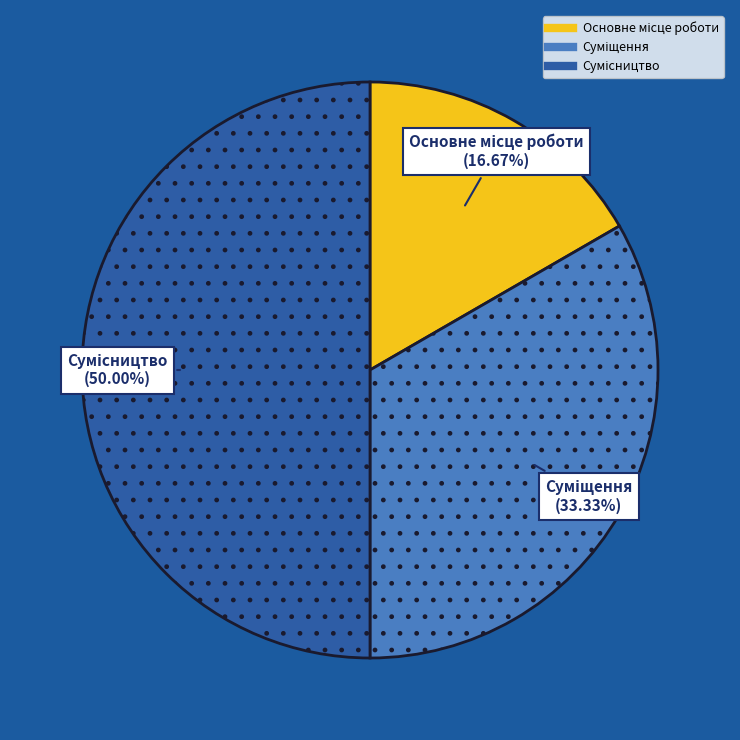

The Основне місце роботи slice represents 17% of the pie. True or false?

True